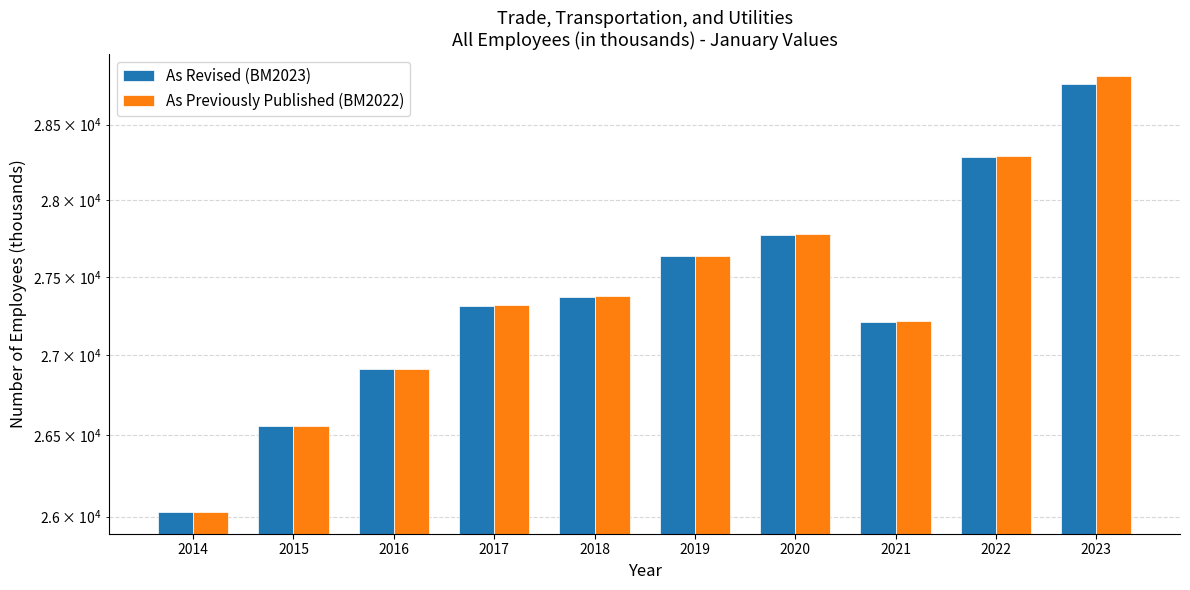

What is the difference between the As Previously Published (BM2022) values at 2014 and 2022?

2260